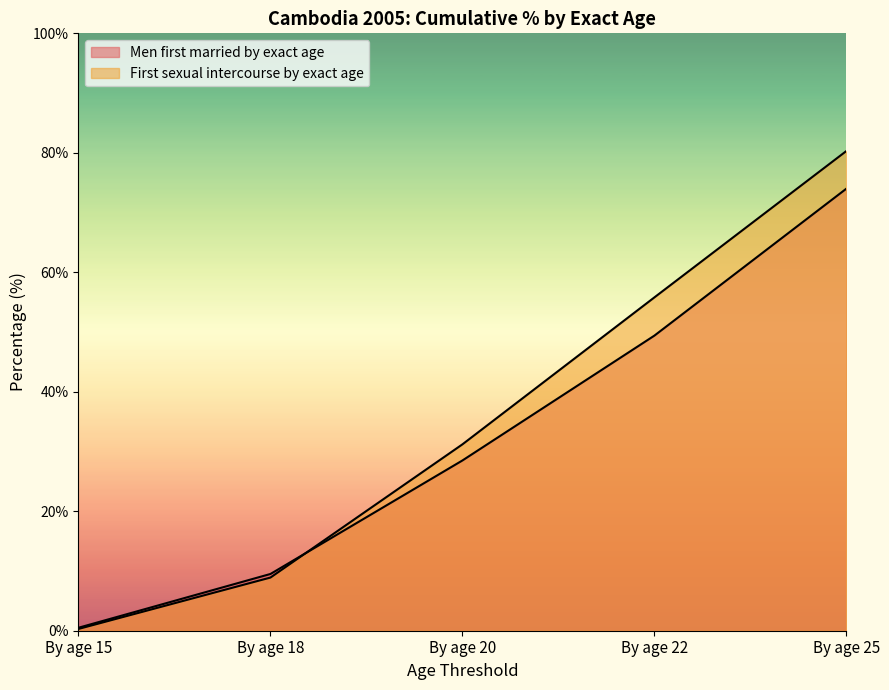

How many lines are shown in the chart?

2